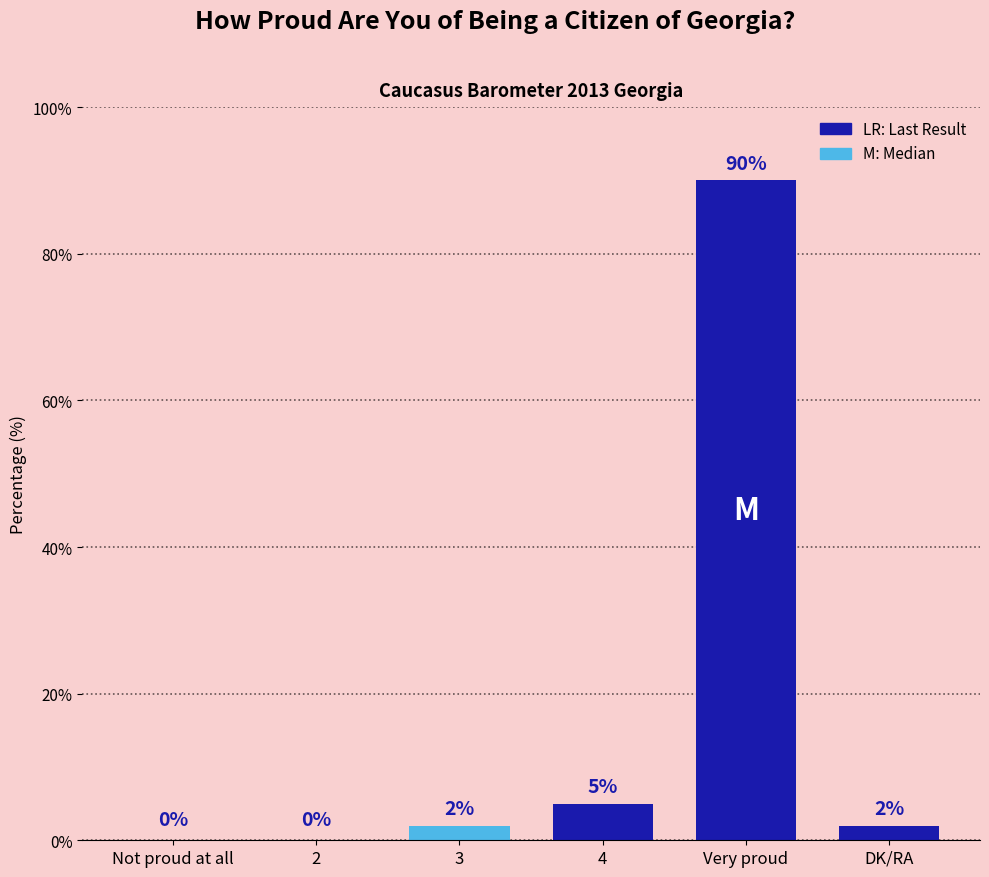

At which category does the chart reach its peak across all series?

Very proud